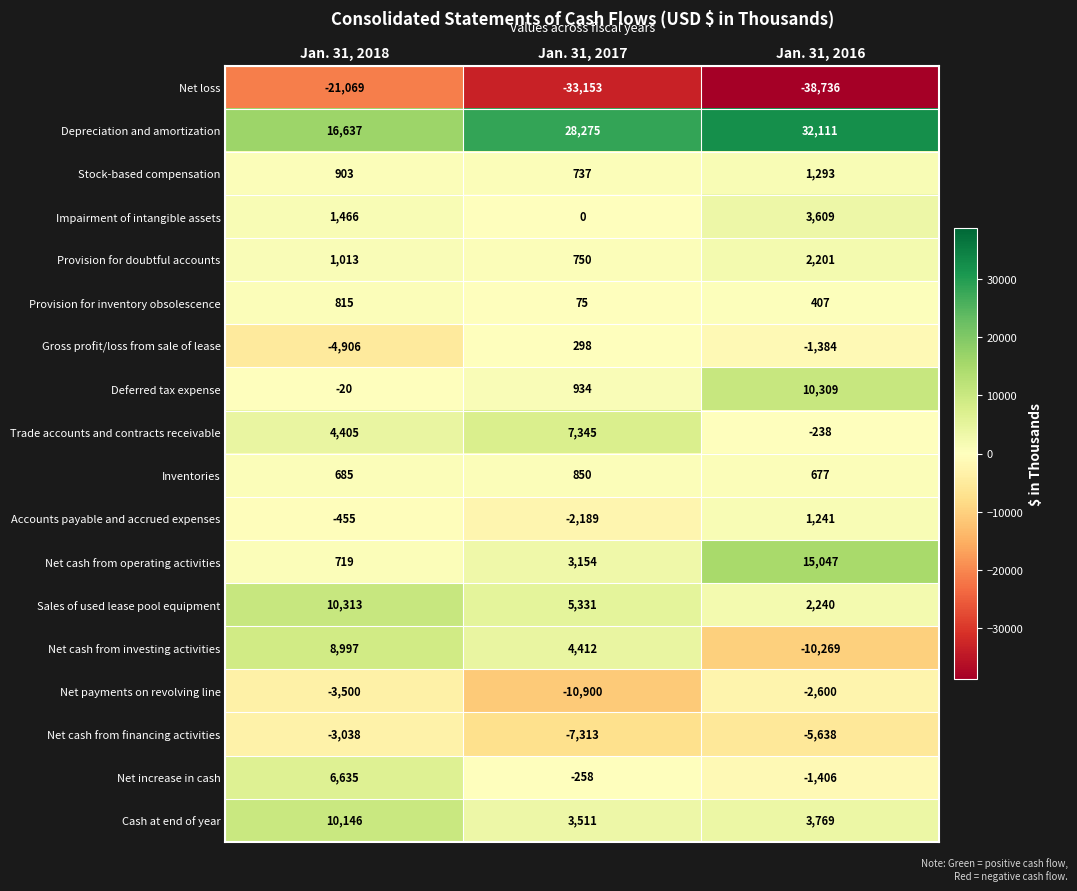

Count the number of categories in the chart.

3